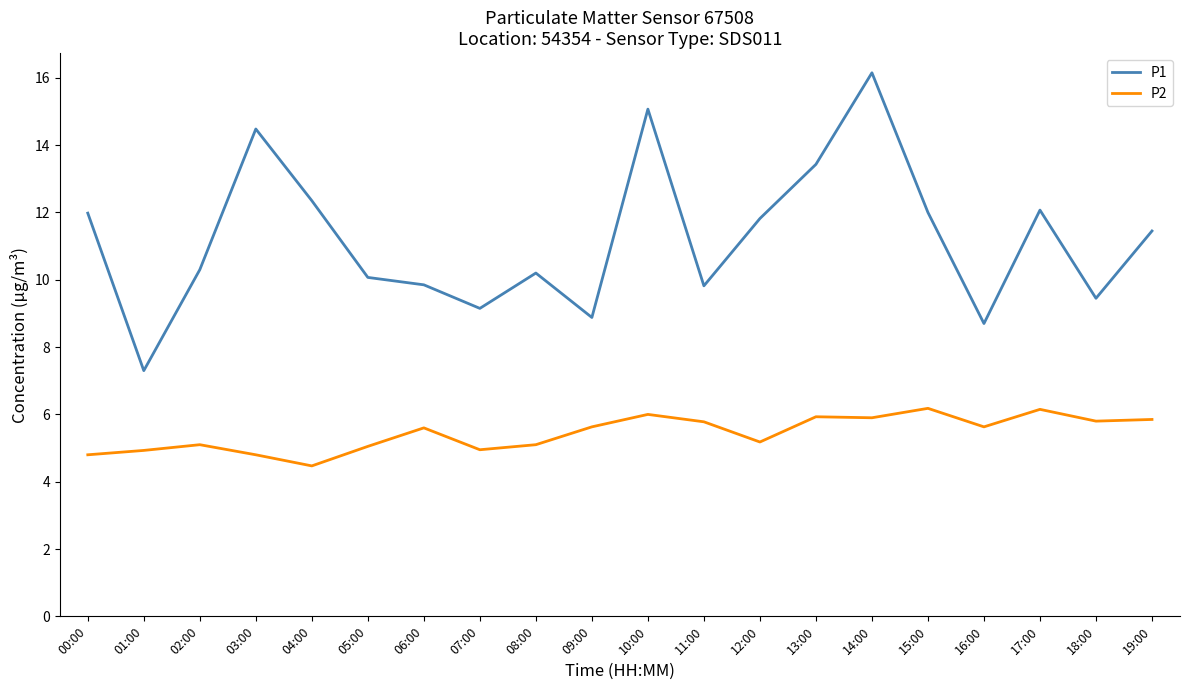

Is it true that P1 equals 9.8 at 06:00?

True